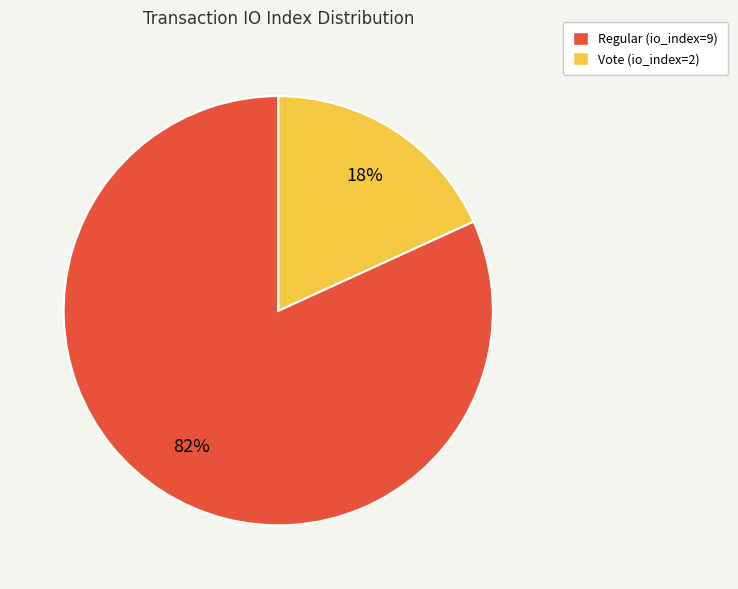

To the nearest percent, what is the average slice percentage?

50%